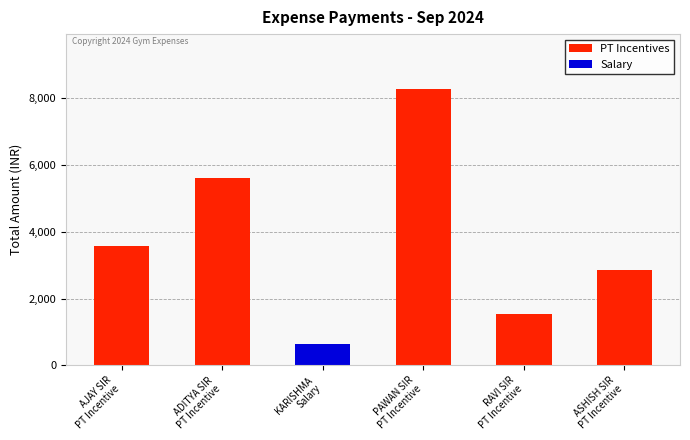

Read the value at ADITYA SIR
PT Incentive, to the nearest 50.

5600